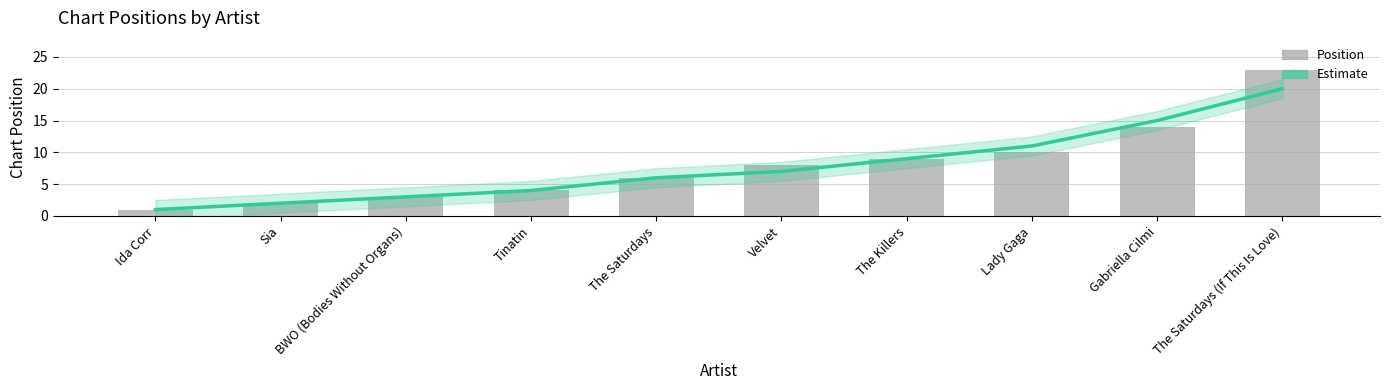

Which series has the widest spread of values?

Position